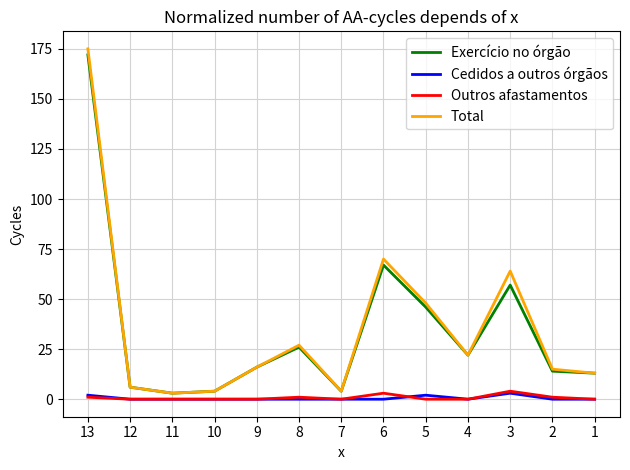

At how many categories does at least one series exceed 84?

1